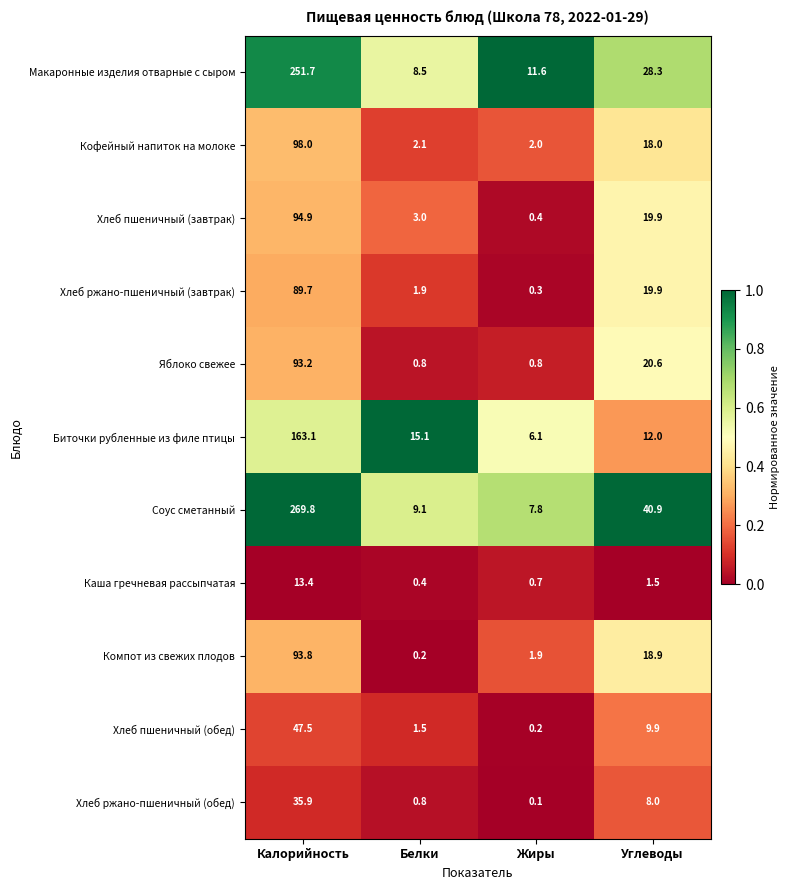

Which series has the largest range (max minus min)?

Соус сметанный